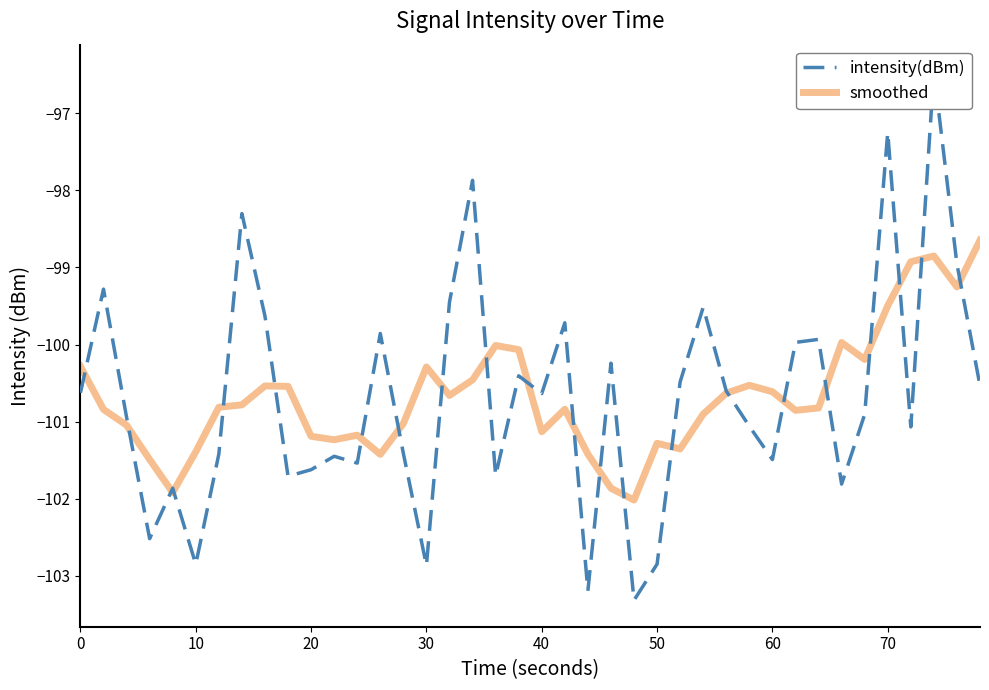

Does the chart display data point markers on the line(s)?

No